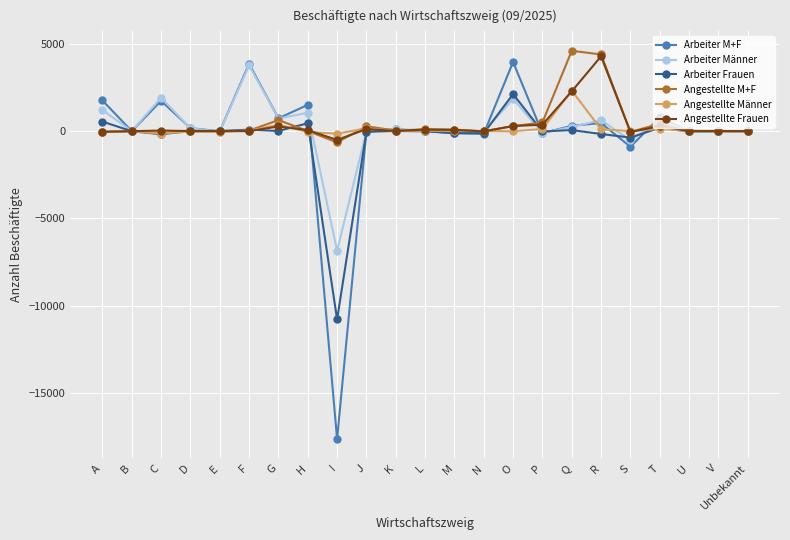

The value of Arbeiter Männer at A is 1209. True or false?

True